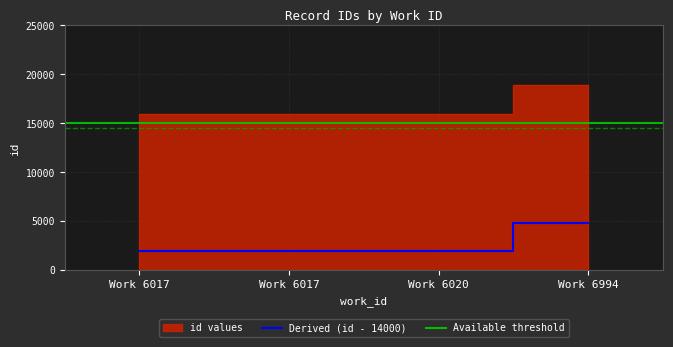

What is the ratio of the value at Work 6994 to the value at Work 6017?

1.2